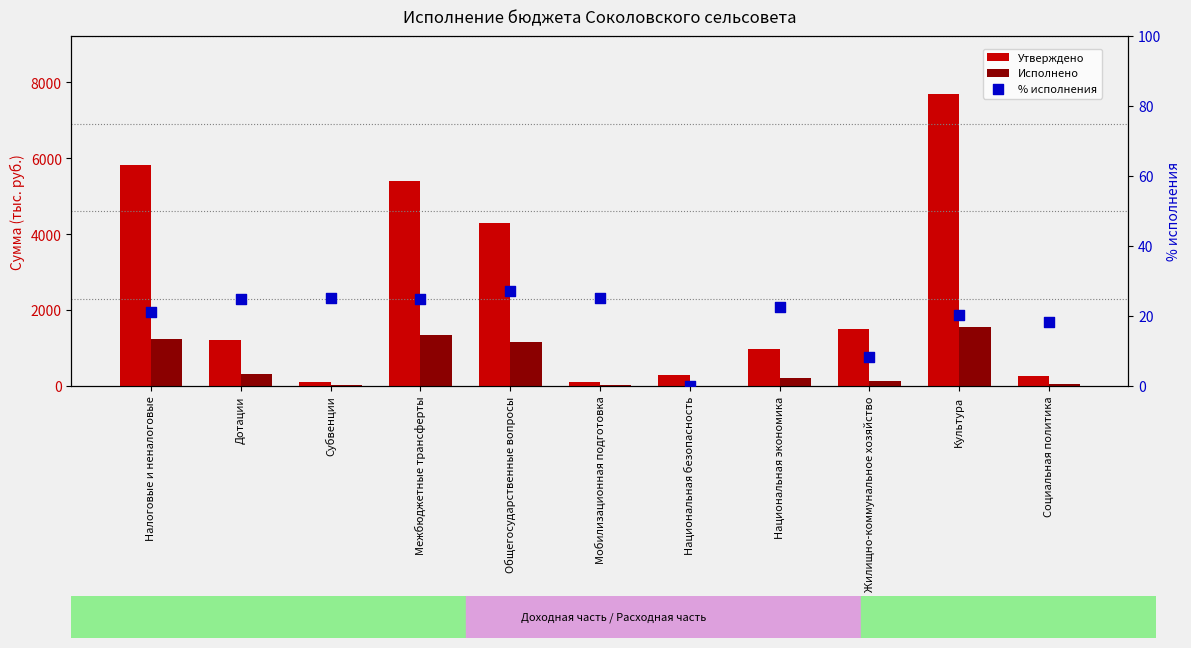

Which series reaches the minimum Y coordinate?

Исполнено